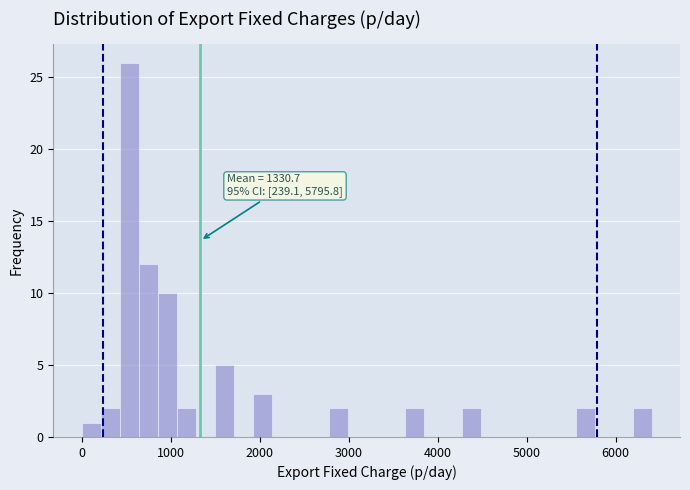

Read against the x-axis, roughly where is the centre of the tallest bar?

500